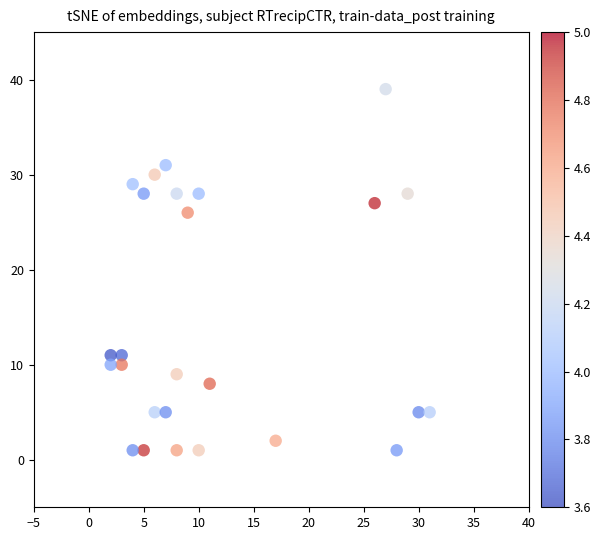

What Y value in the scatter plot is closest to 20?

26